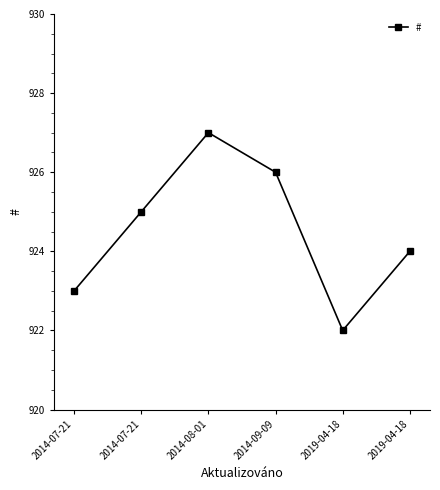

Reading right to left, extract all data points from this chart.

924	922	926	927	925	923